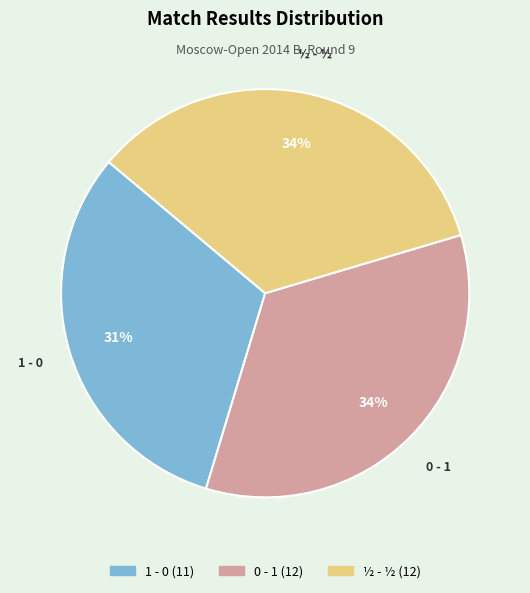

What is the smallest slice in the pie chart?

1 - 0